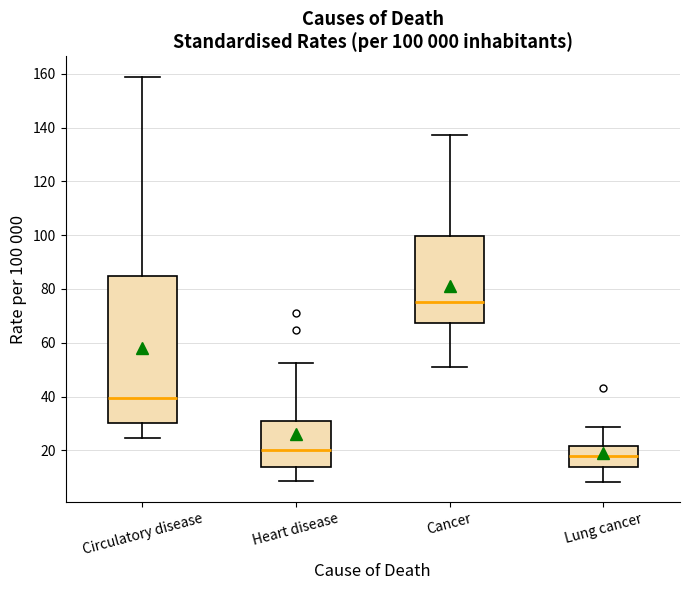

Which box is the tallest, from its lower edge to its upper edge?

Circulatory disease